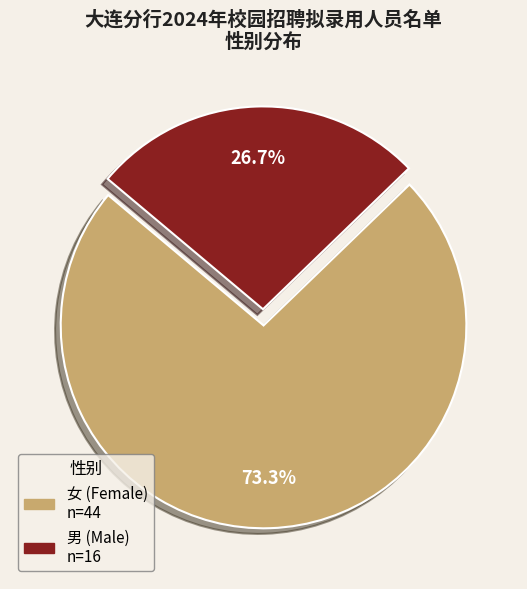

Count the number of slices in the pie.

2